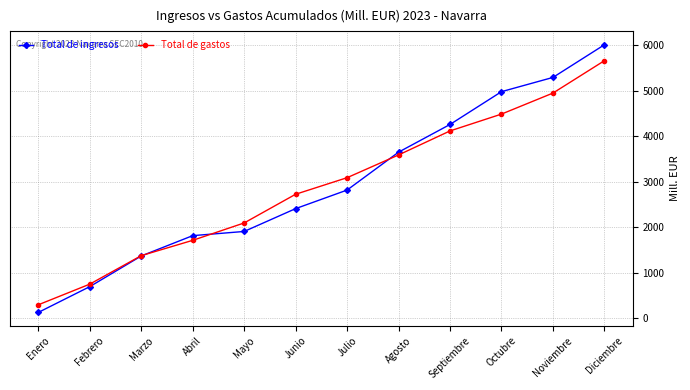

List the series in order of their peak value, lowest first.

Total de gastos, Total de ingresos